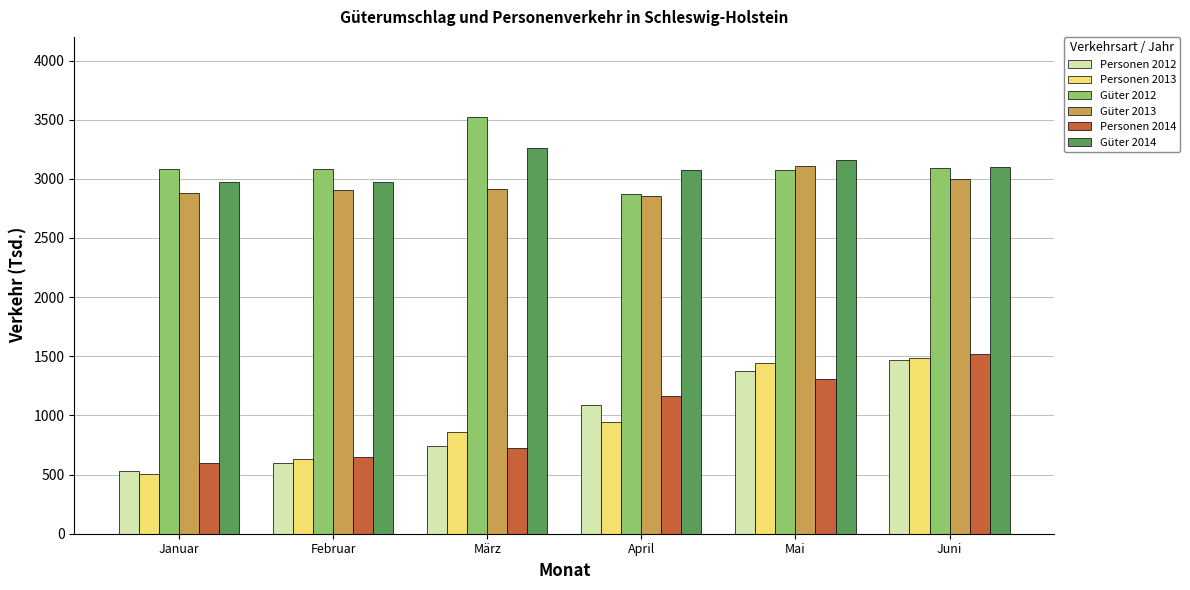

How many bars are there in total?

36